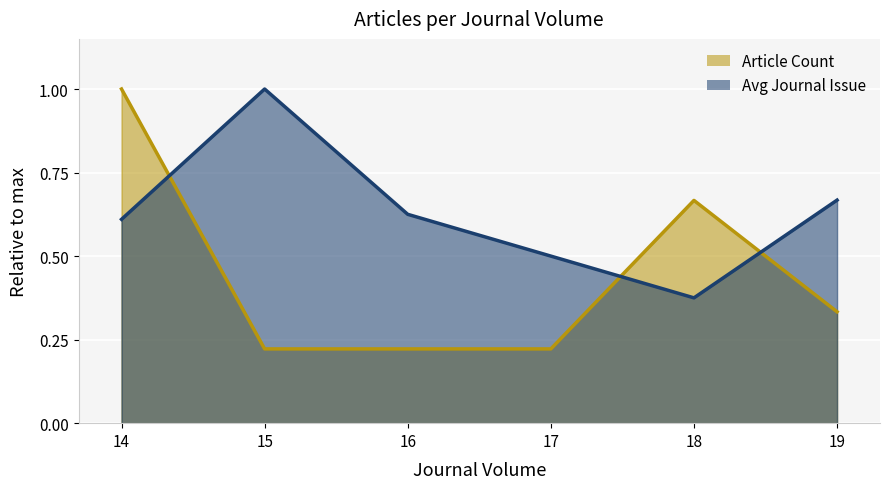

Where do Article Count (line) and Avg Journal Issue (line) first cross each other?

14 and 15